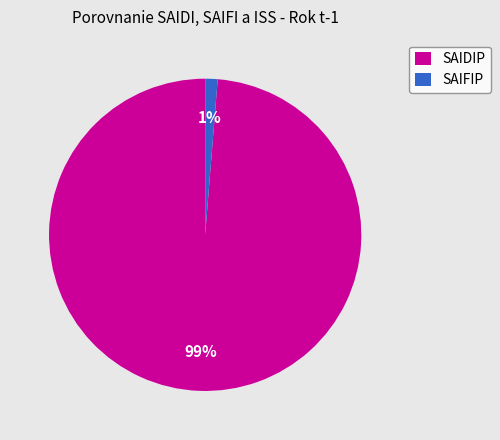

Is it true that SAIFIP is 1% of the pie?

True